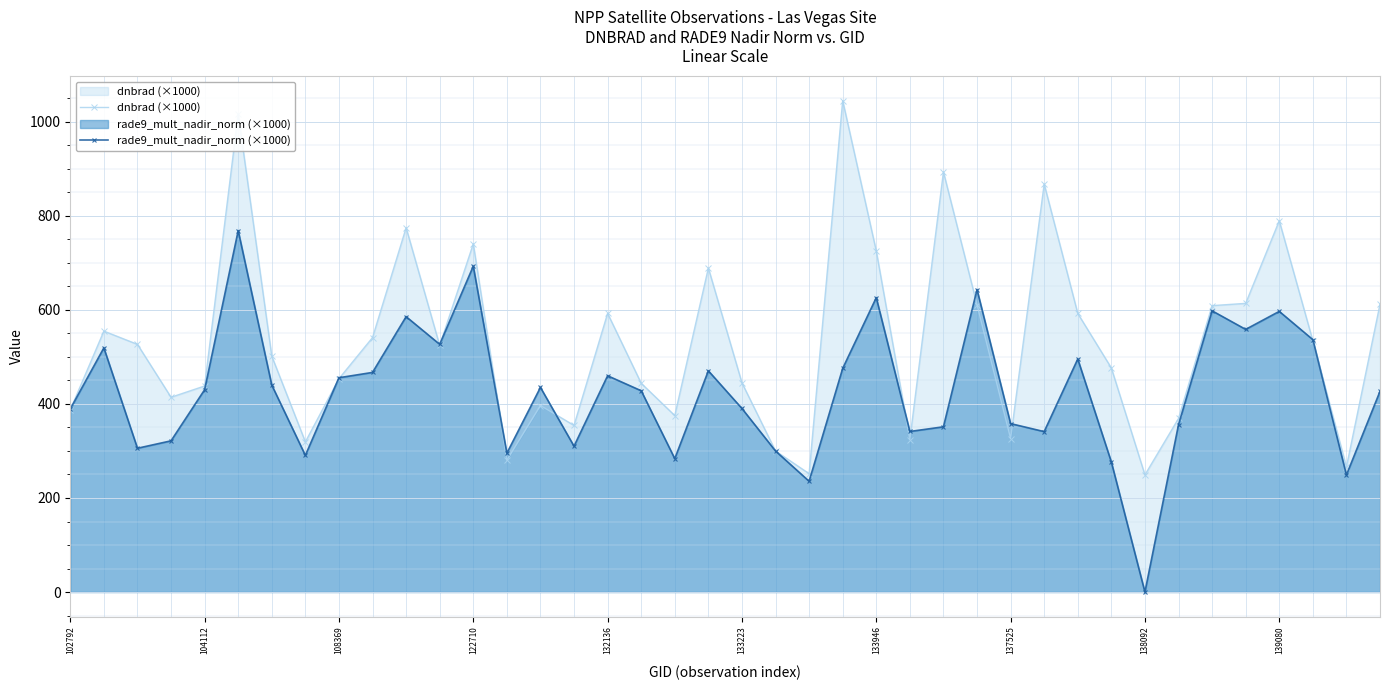

How many data points in rade9_mult_nadir_norm (×1000) are above 430?

20